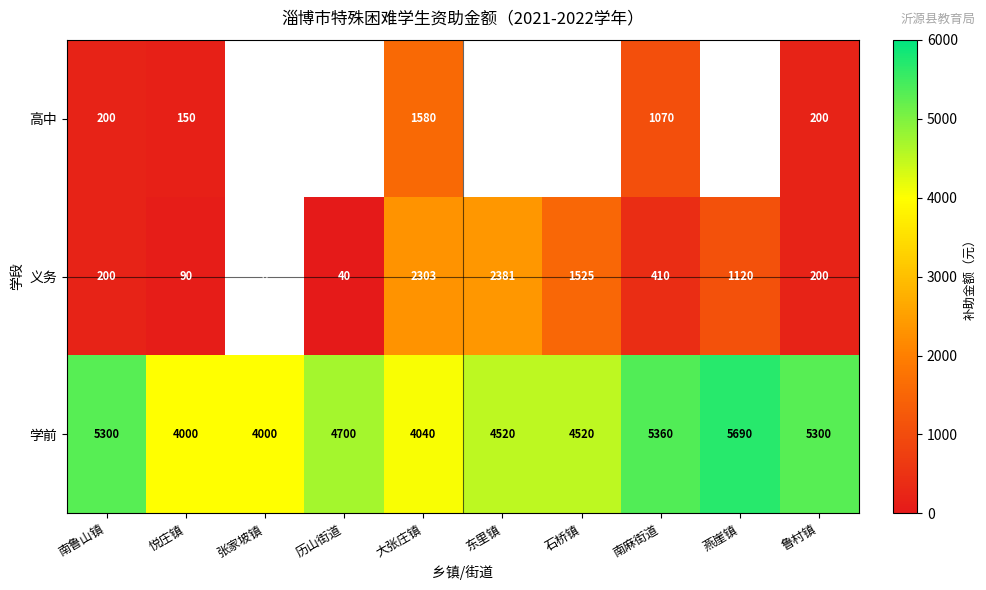

What is the difference between the second highest and second lowest values in the 学前 series?

1360